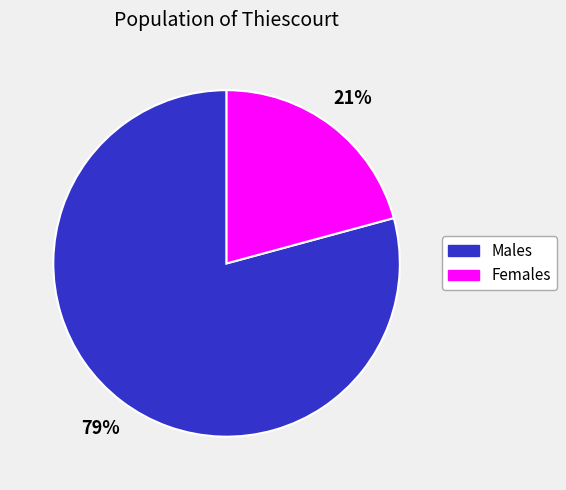

To the nearest percent, what is the difference between the largest and smallest slice percentages?

58%